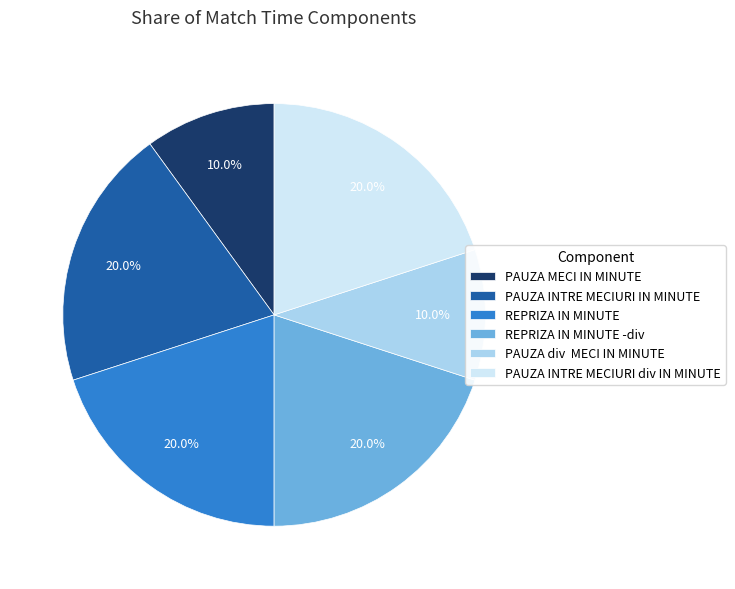

To the nearest percent, what is the average slice percentage?

17%